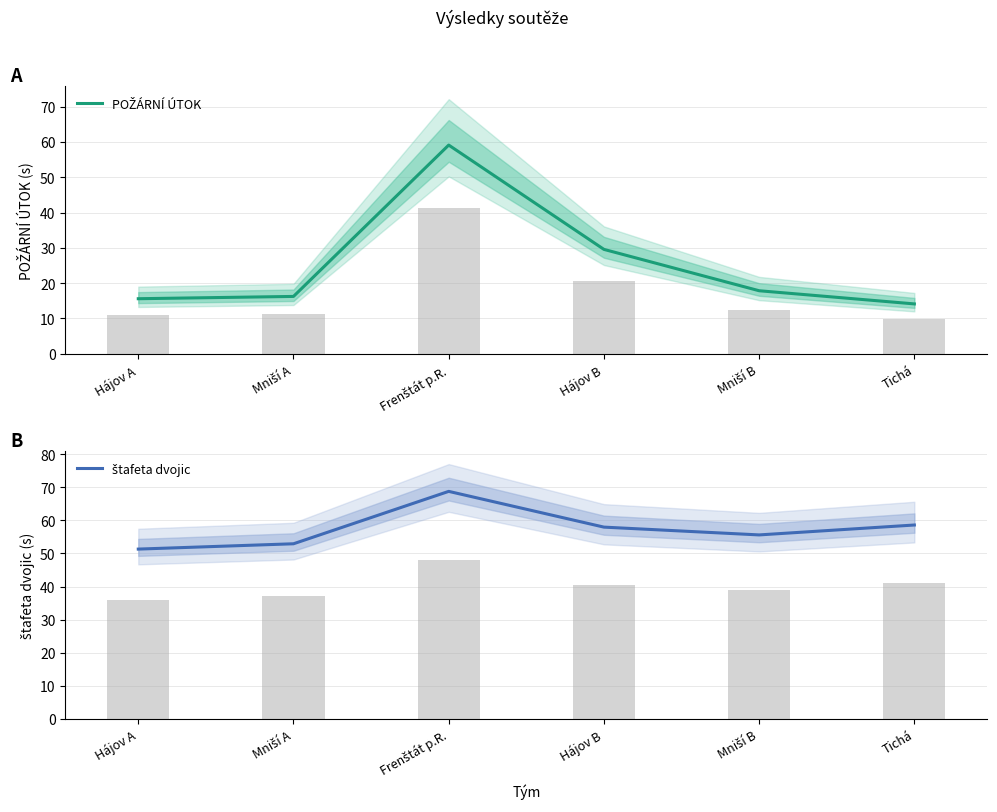

Which has a higher value, Frenštát p.R. or Mniší B?

Frenštát p.R.